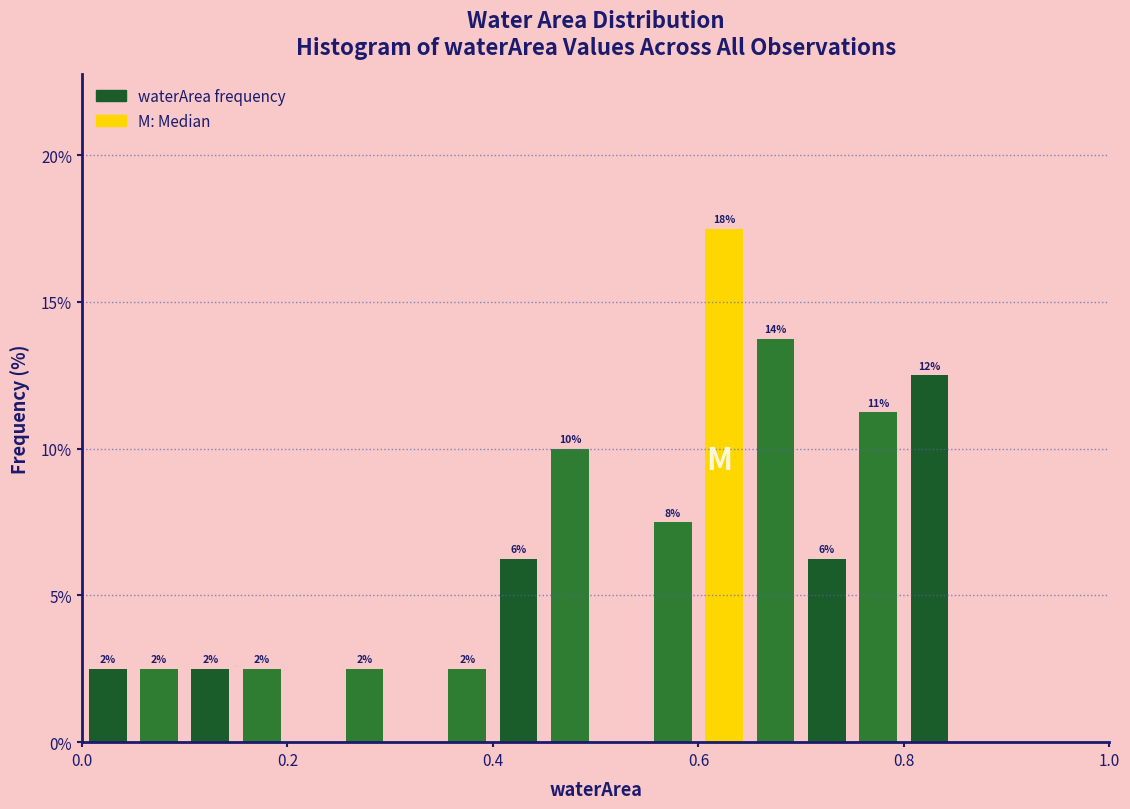

Read against the x-axis, roughly where is the centre of the tallest bar?

0.62